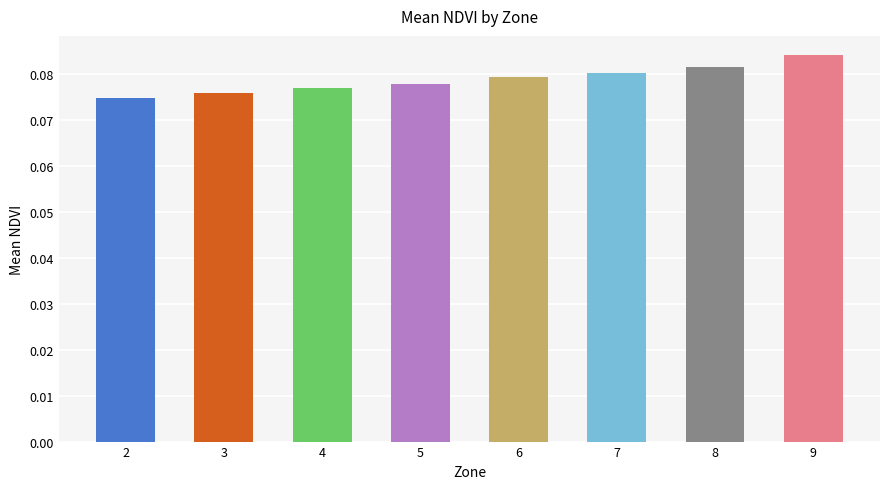

Which category has the highest value across all series?

9